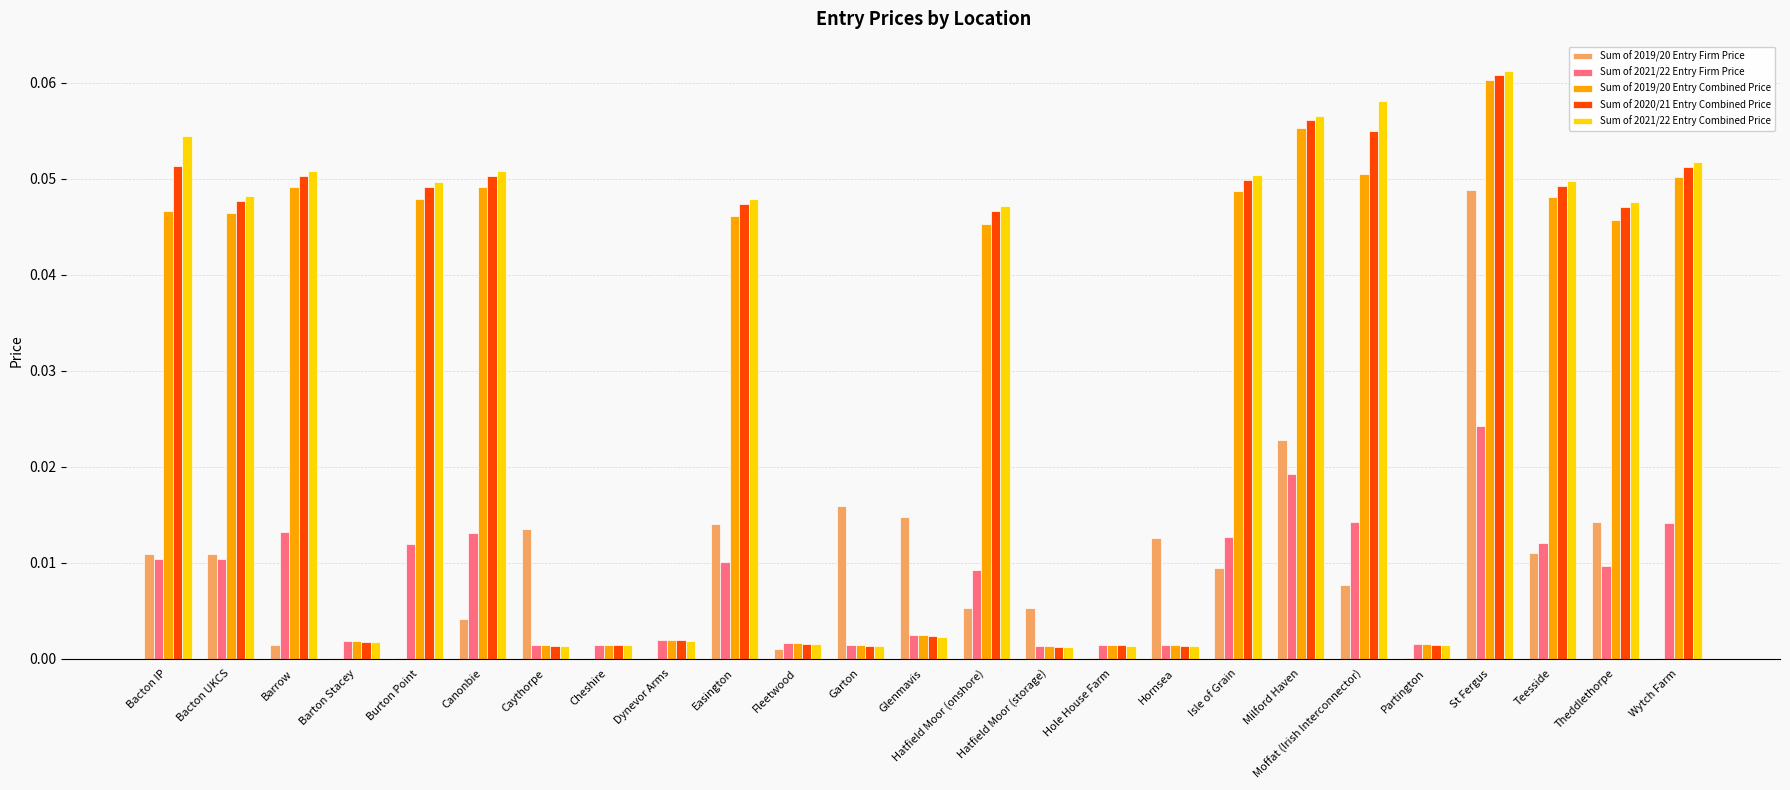

Which series changed the most between Hornsea and Teesside?

Sum of 2021/22 Entry Combined Price